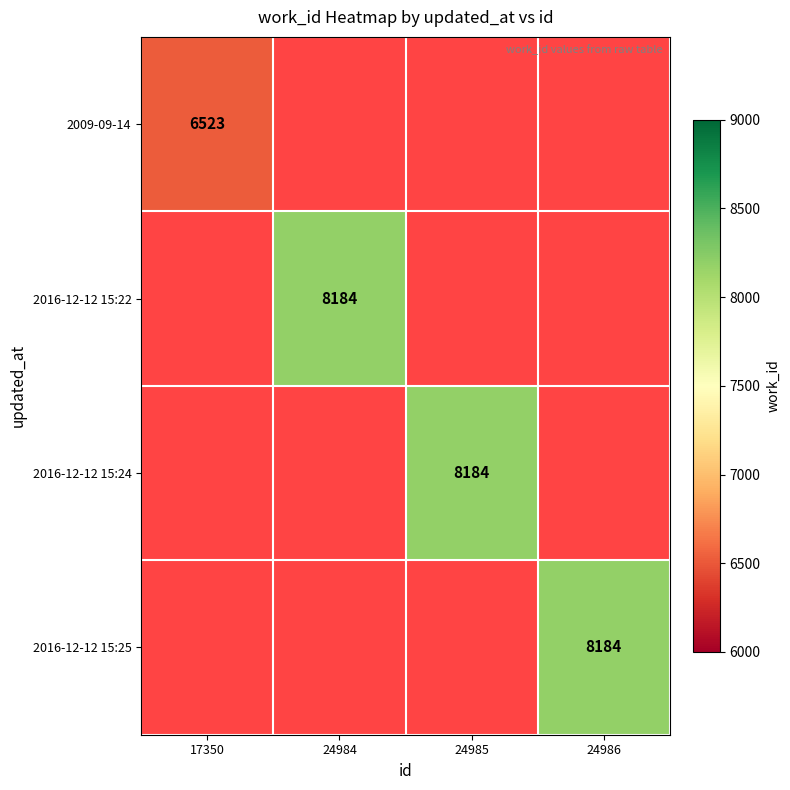

Is the value of 2009-09-14 at 17350 greater than the value of 2016-12-12 15:24 at 24985?

No